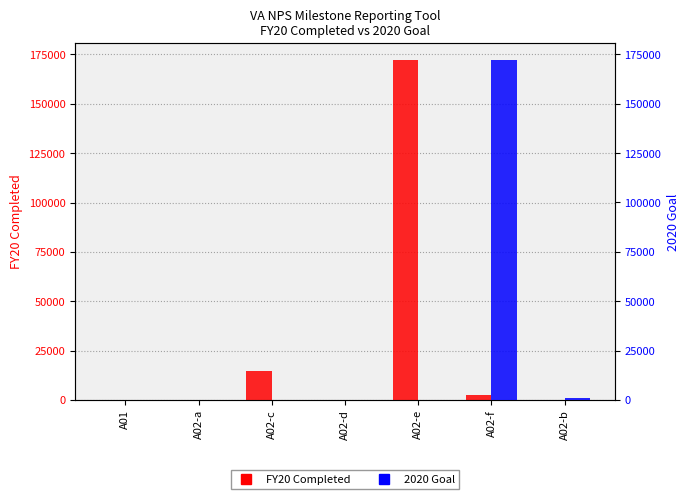

What is the maximum value shown in the chart?

172225